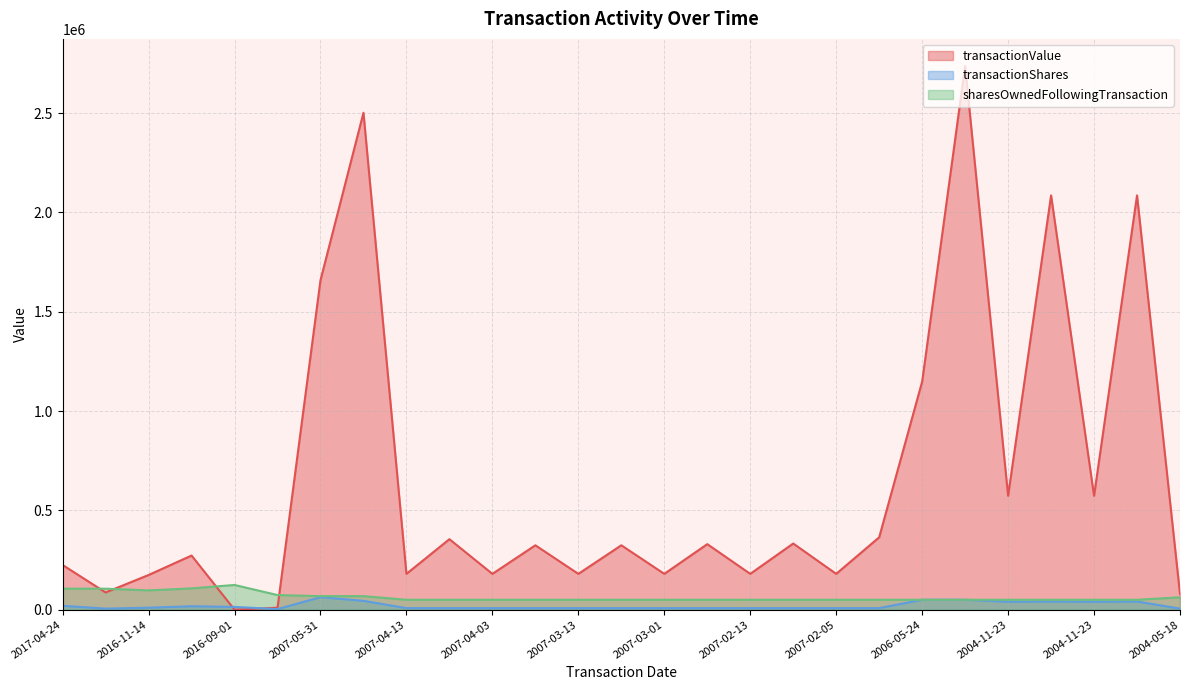

What is the difference between the maximum and minimum values in the transactionShares series?

59824